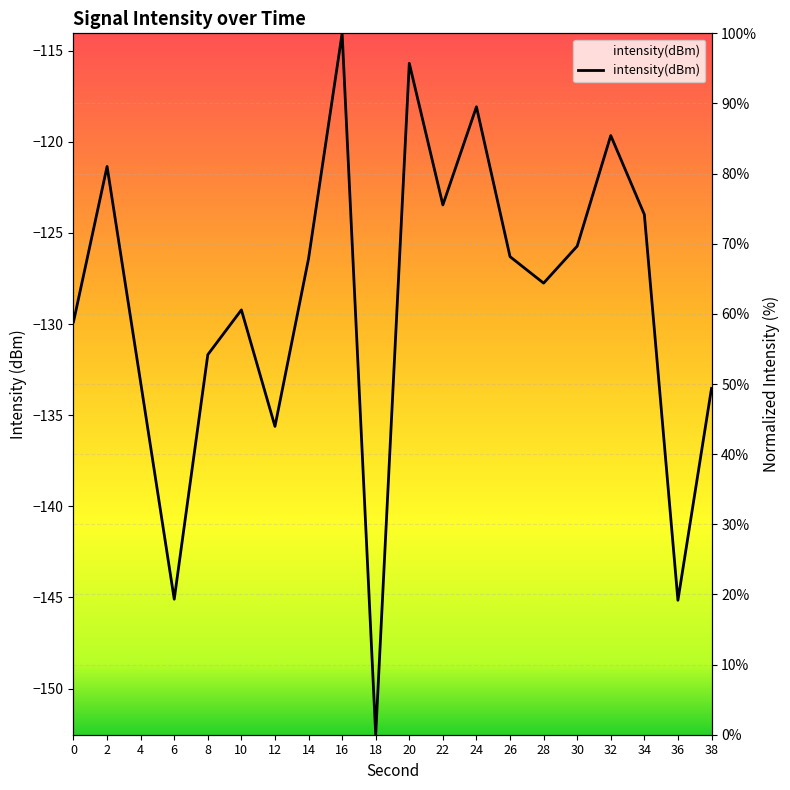

Between 16 and 20, which is larger?

16